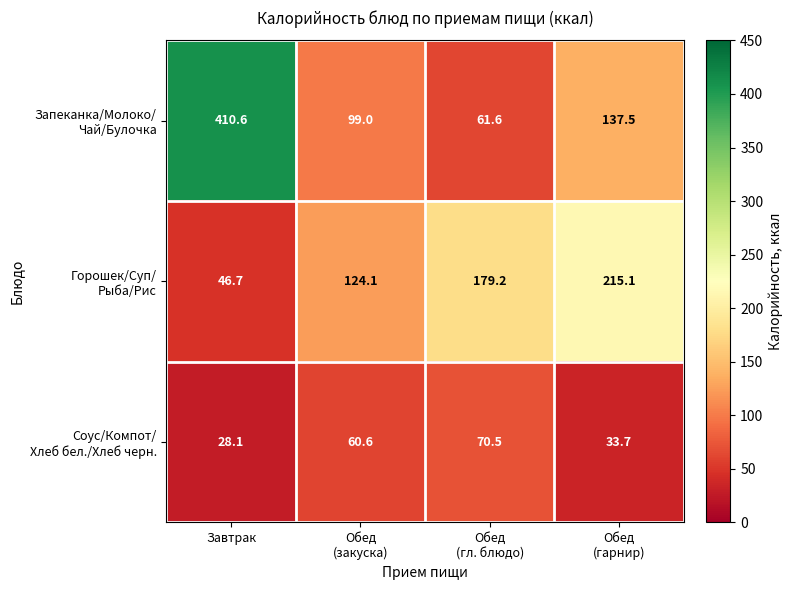

At how many categories does at least one series exceed 115?

4